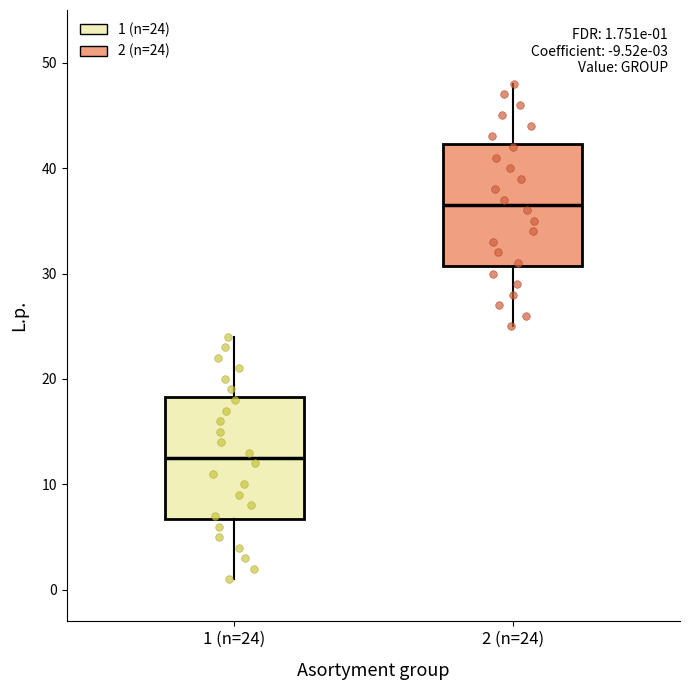

Which box's median line is the lowest?

1 (n=24)